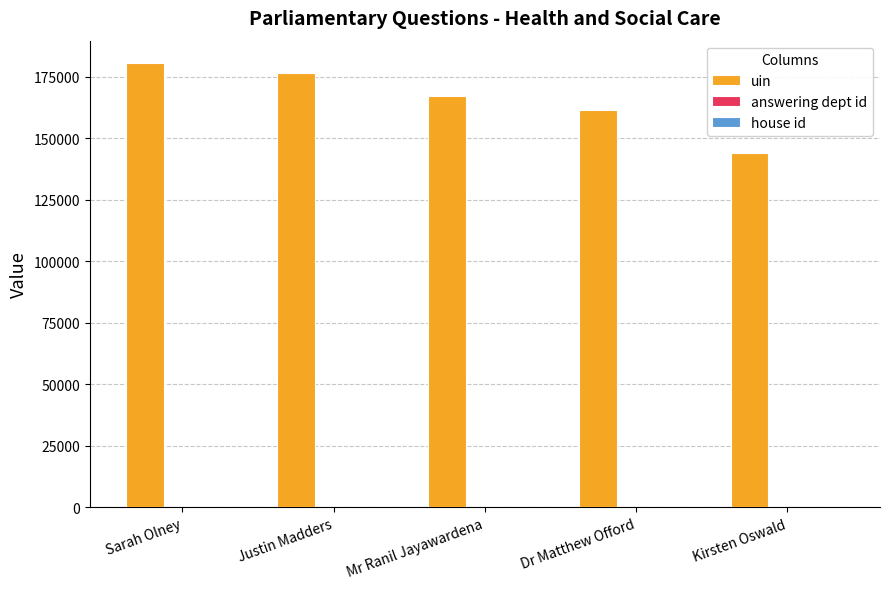

Which label corresponds to the largest value in the chart?

Sarah Olney